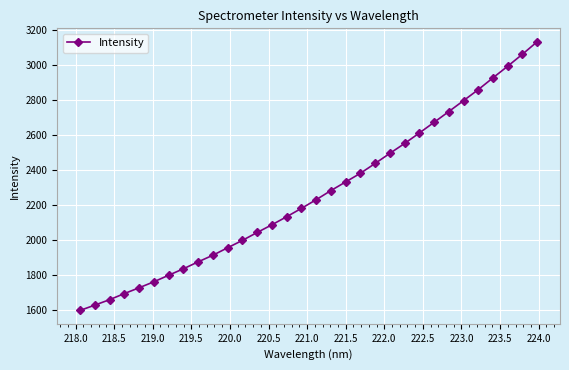

True or false: there are more than 1 points higher than both neighbors.

False